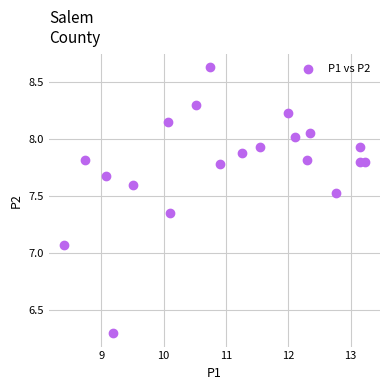

What is the range of Y values (max minus min)?

2.3